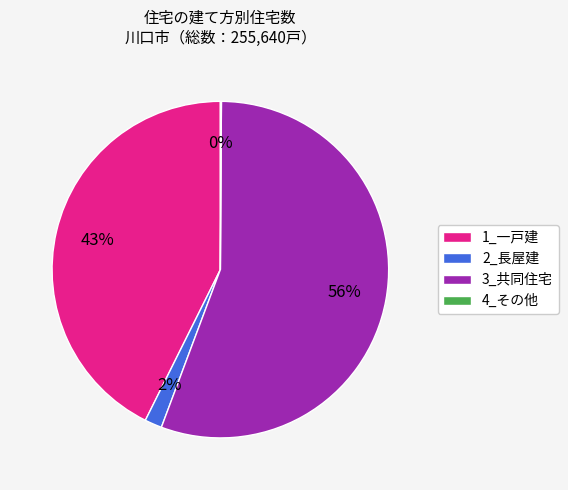

Do 3_共同住宅 and 1_一戸建 together represent more than half of the pie?

Yes